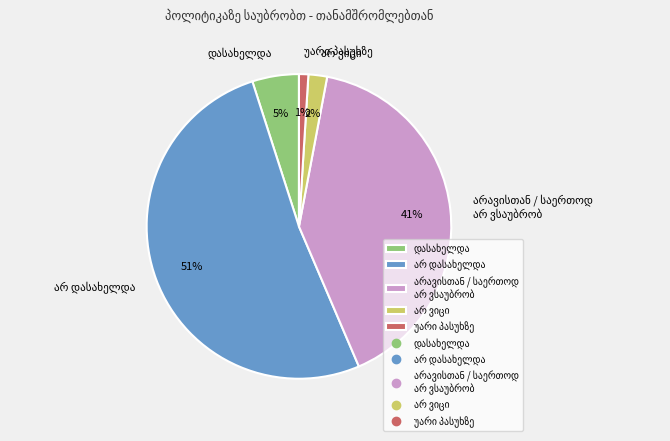

Is there any slice that represents more than half of the pie?

Yes